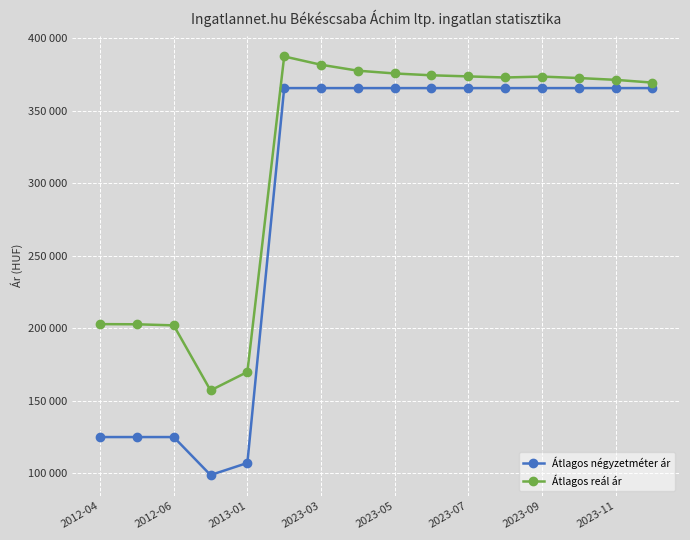

Does the chart have visible grid lines?

Yes